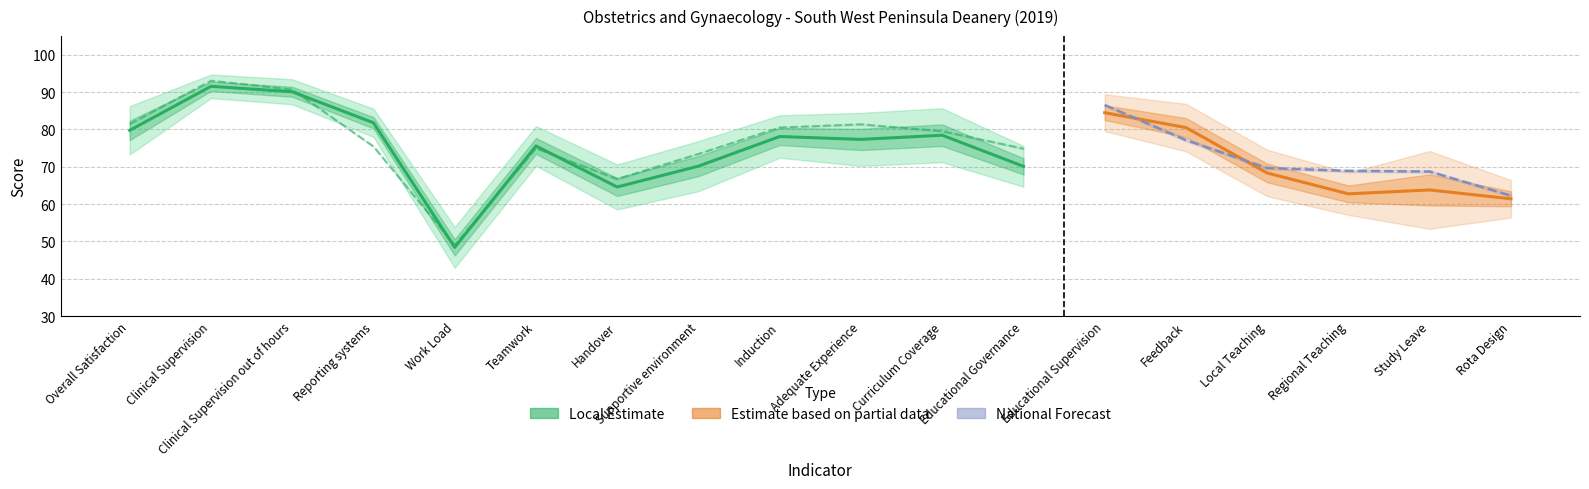

Where is Local Mean nearest to the value 69?

Educational Governance